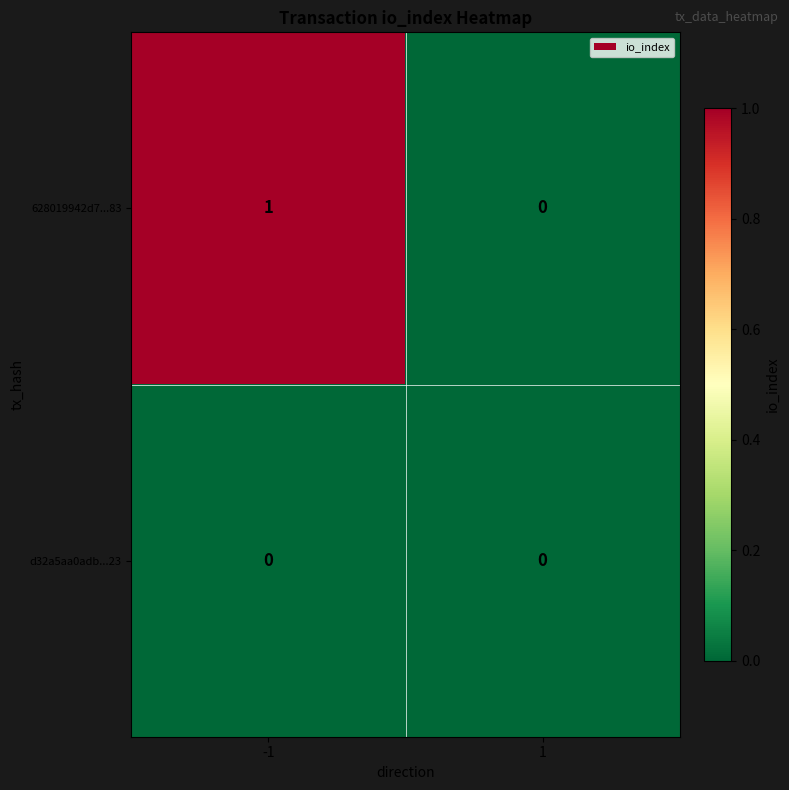

Is it true that d32a5aa0adb...23 equals 0 at -1?

True